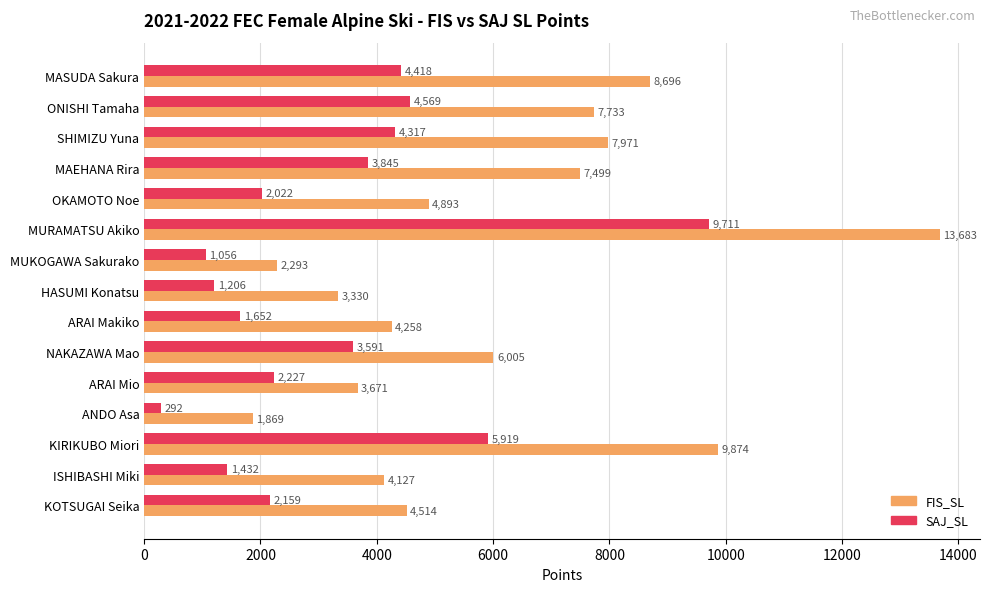

At which category does the chart reach its peak across all series?

MURAMATSU Akiko